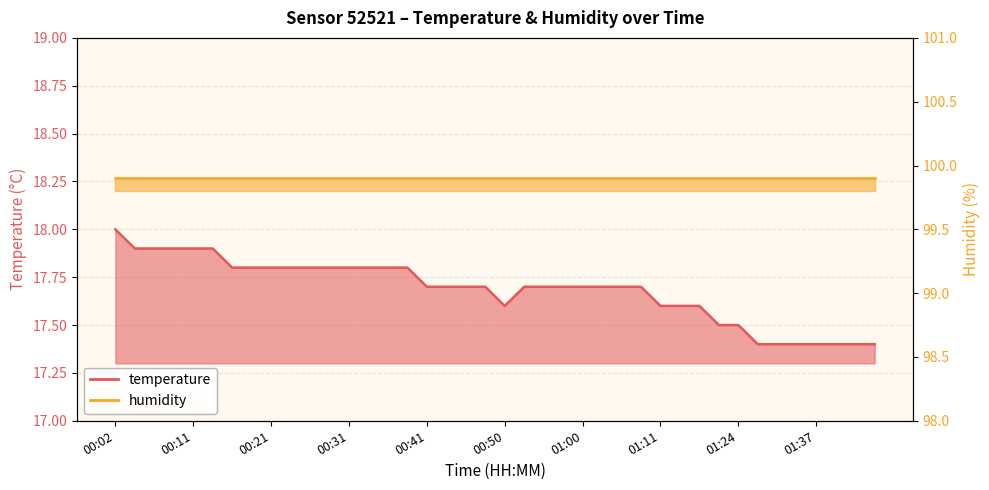

What position from the right is 01:16?

10